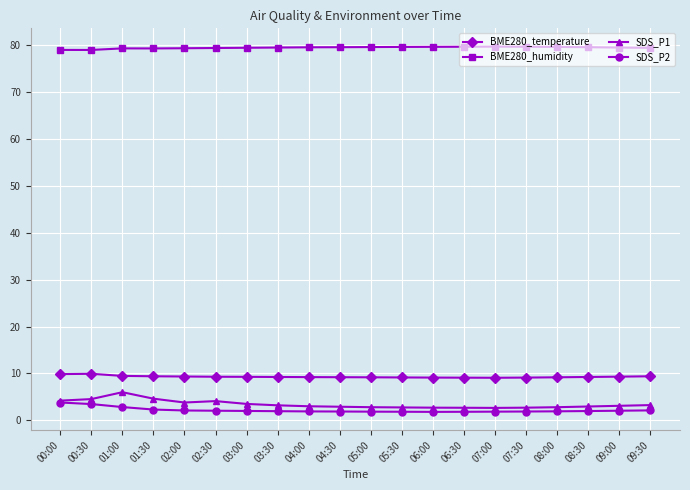

What is the maximum value shown in the chart?

79.8